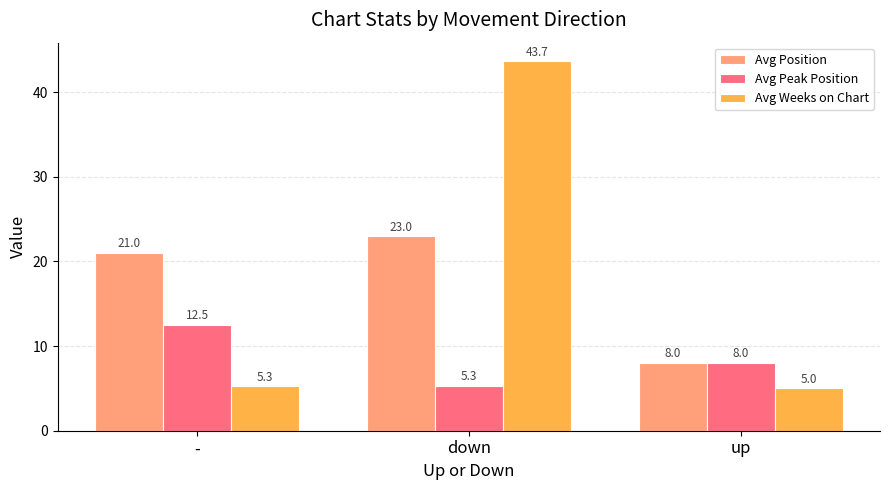

What is the total value across all series at -?

38.8